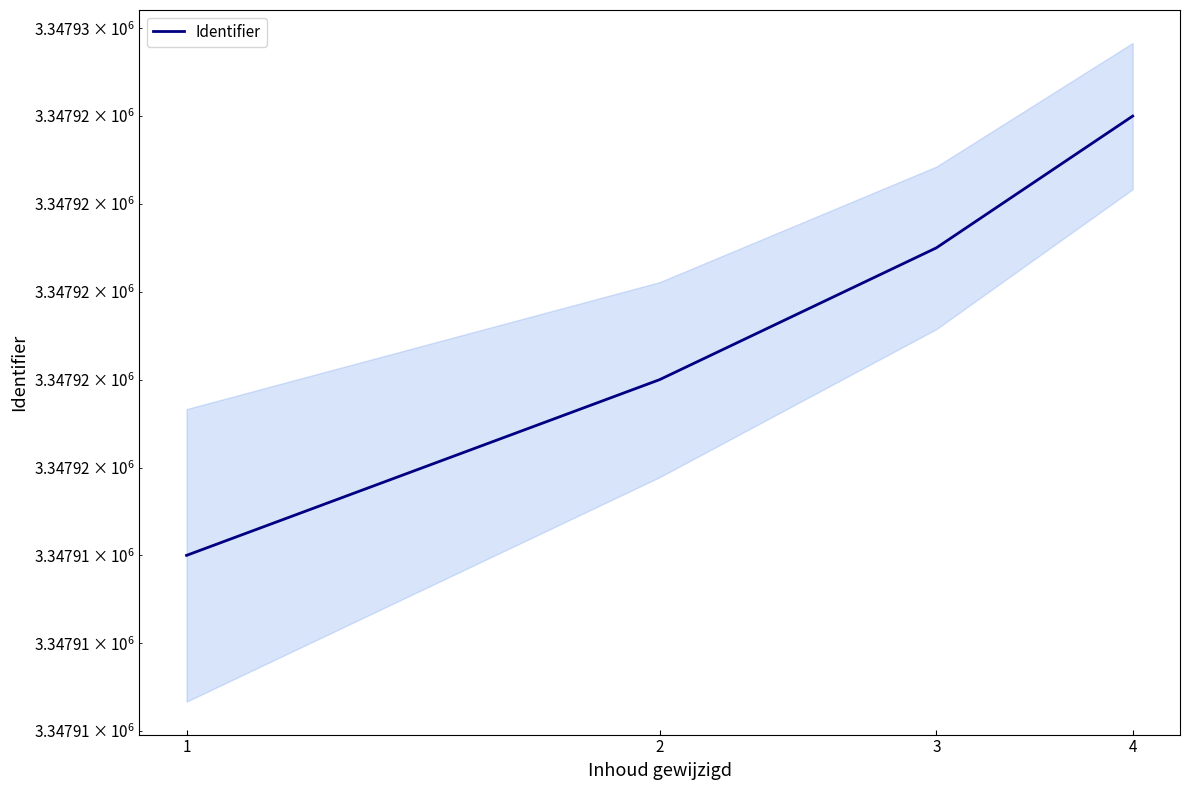

Approximately how many times larger is the value at 1 compared to 2?

1.0